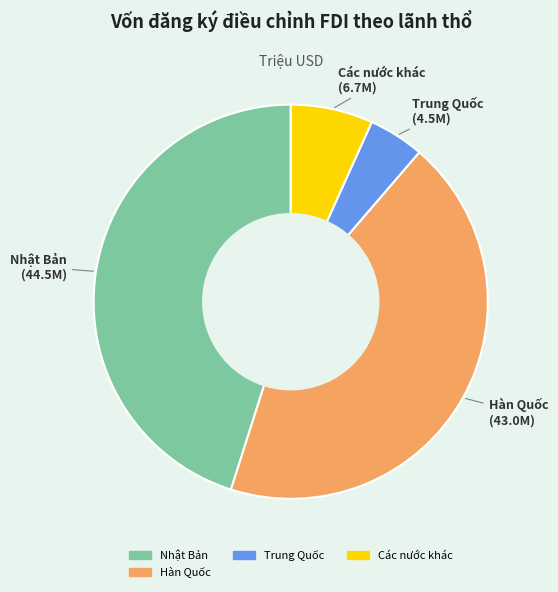

Is there any slice that represents more than half of the pie?

No